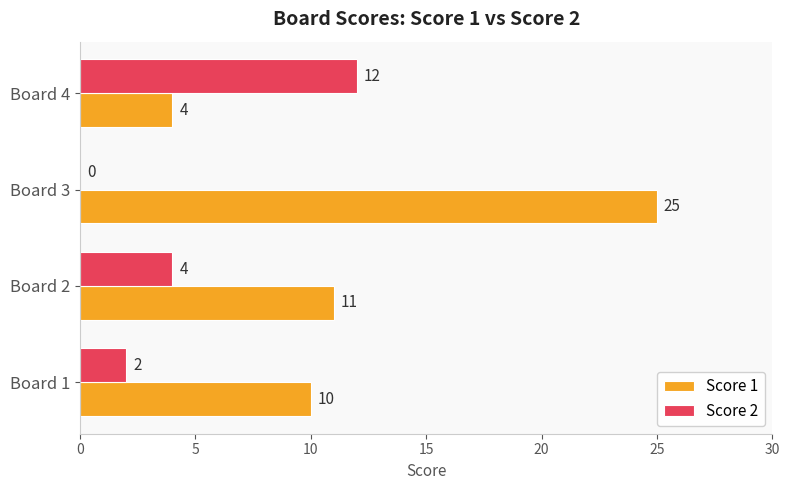

What is the sum of the Score 1 values at Board 2 and Board 3?

36